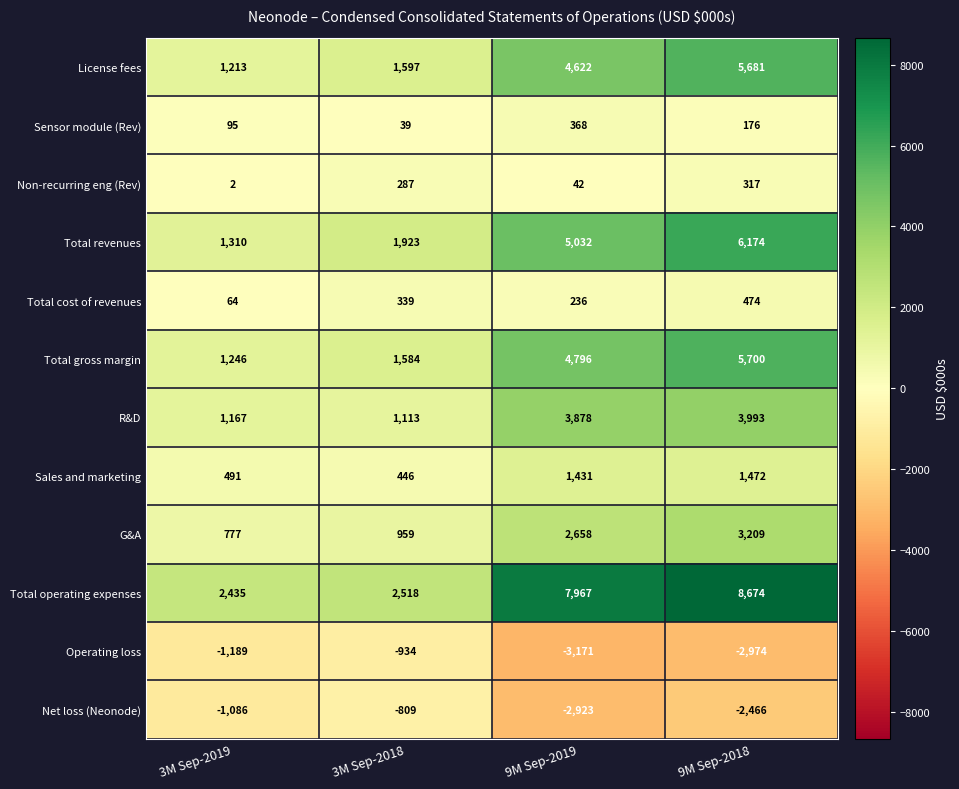

How many series are shown in this chart?

12